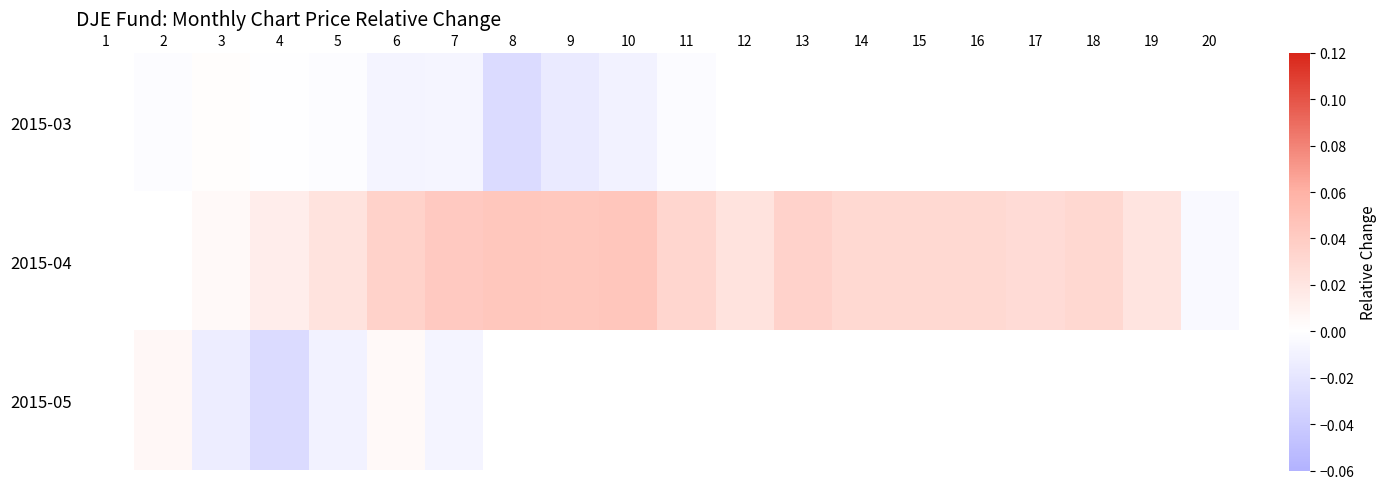

Between 17 and 11, which is larger?

11